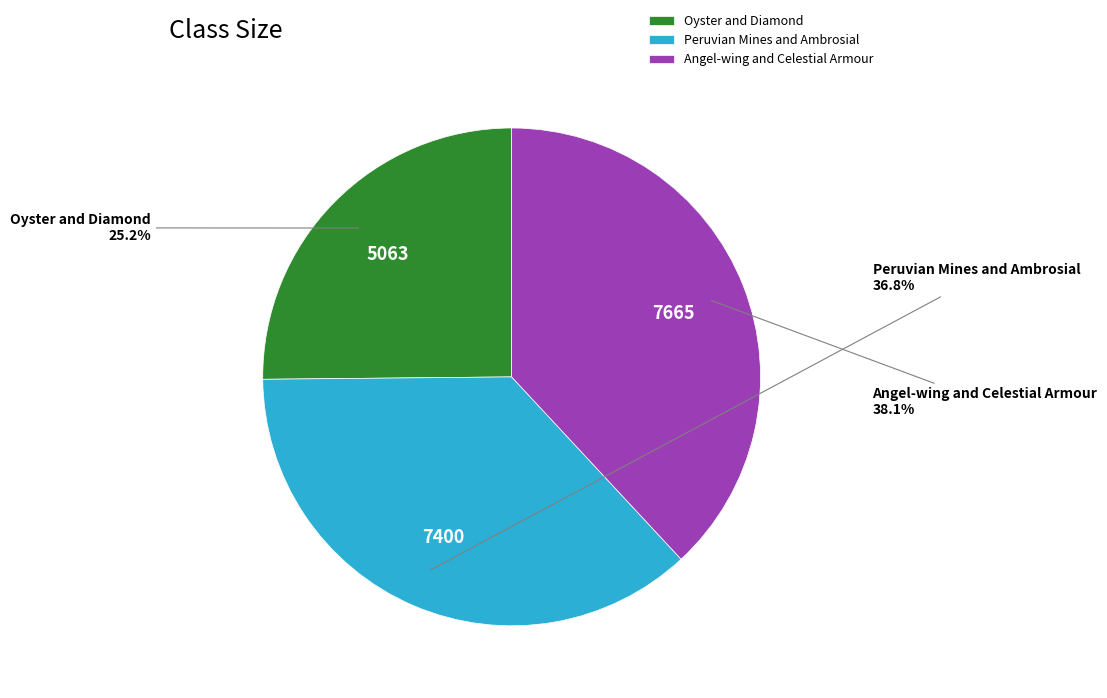

Which has a higher value, Angel-wing and Celestial Armour or Peruvian Mines and Ambrosial?

Angel-wing and Celestial Armour